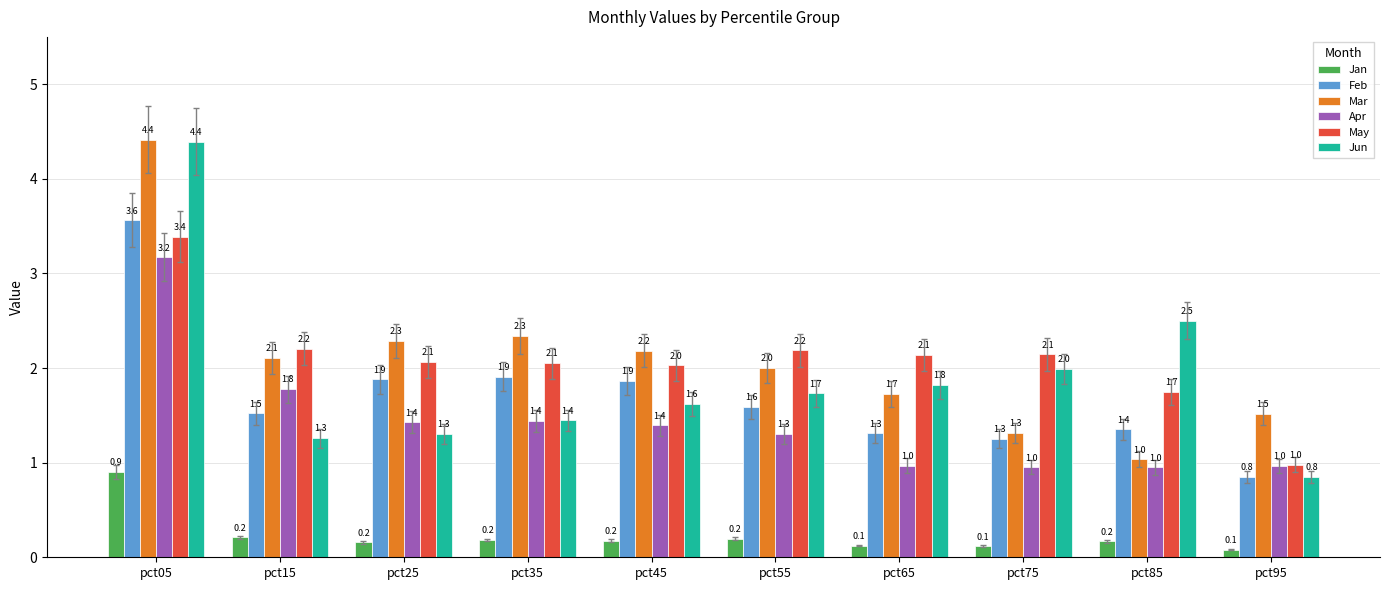

At pct55, list the series in order from smallest to largest.

Jan, Apr, Feb, Jun, Mar, May